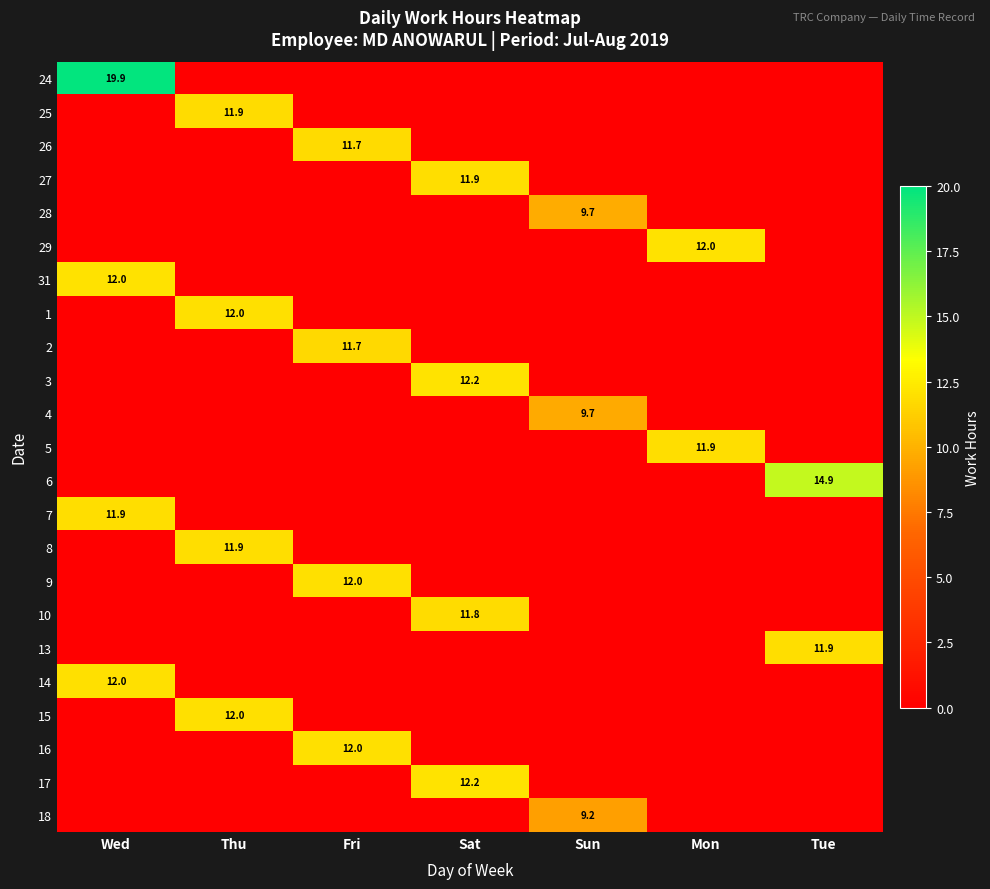

Is it true that 5 equals 11.9 at Mon?

True